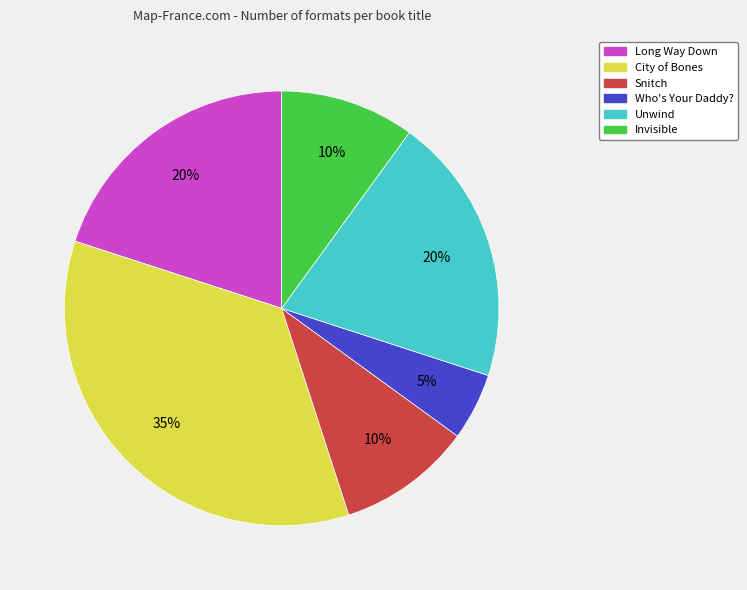

Which has a higher value, Long Way Down or Invisible?

Long Way Down